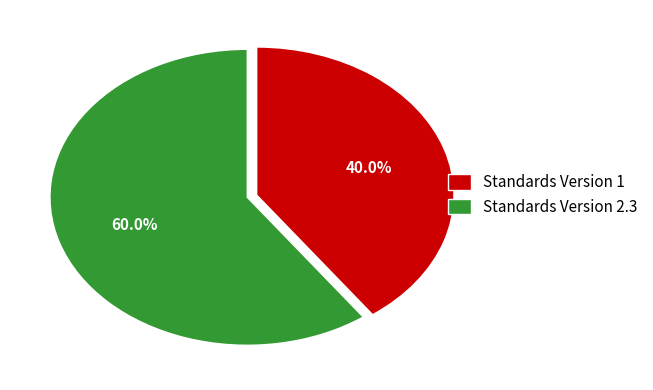

Is there a majority slice in this chart?

Yes